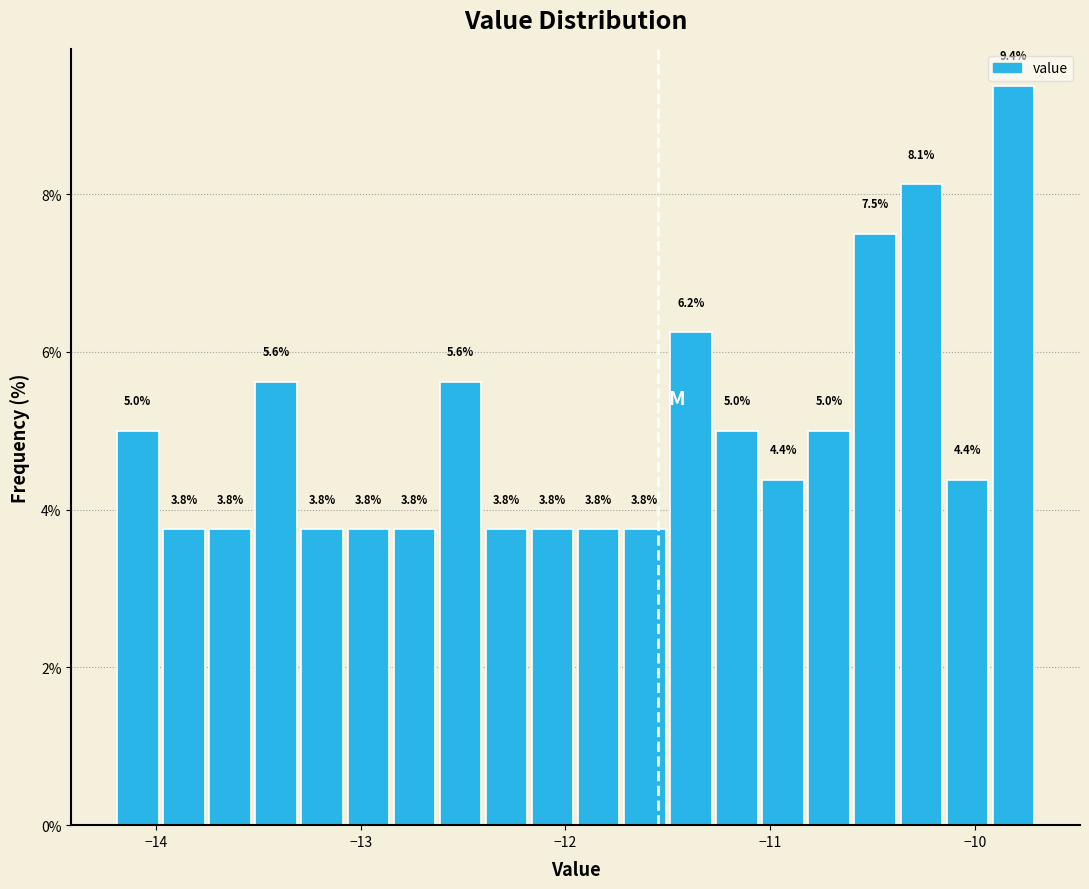

Read against the x-axis, roughly where is the centre of the tallest bar?

-9.8